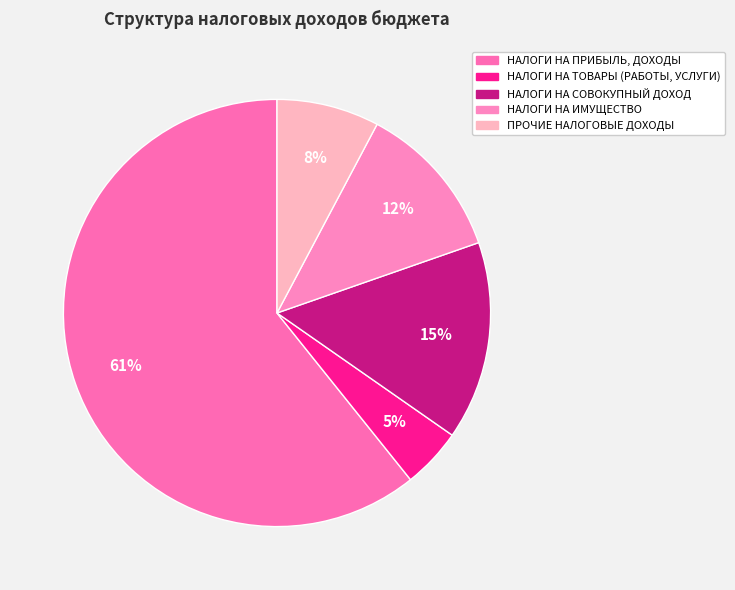

To the nearest percent, what is the combined percentage of НАЛОГИ НА ИМУЩЕСТВО and НАЛОГИ НА СОВОКУПНЫЙ ДОХОД?

27%